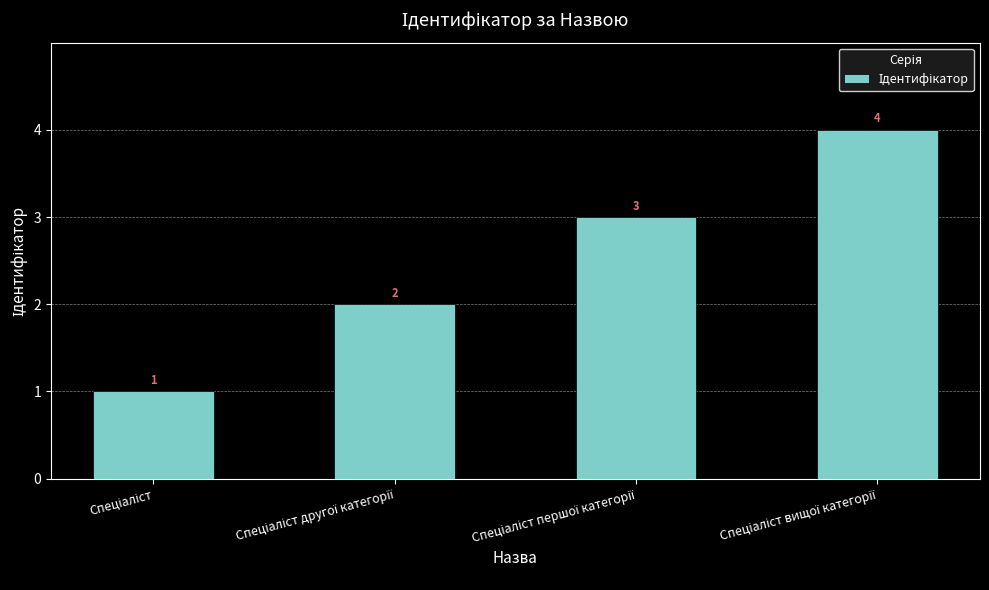

Are the bars grouped side by side (vs. stacked)?

No